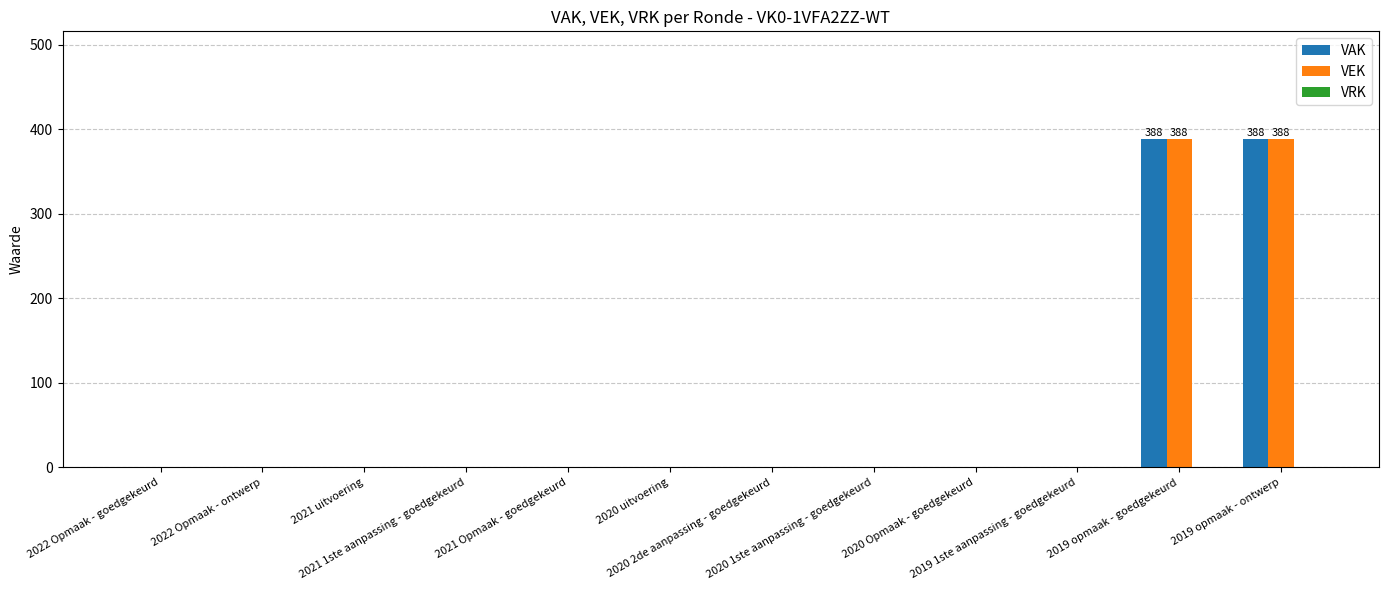

What is the highest value of the VEK series?

388